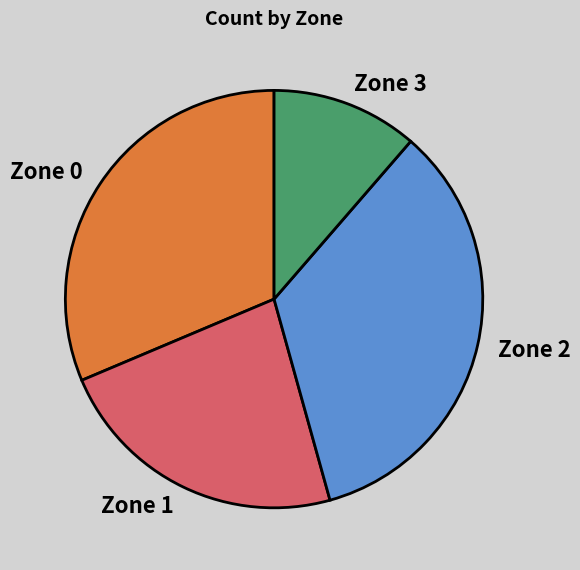

Does Zone 3 account for over 50% of the chart?

No